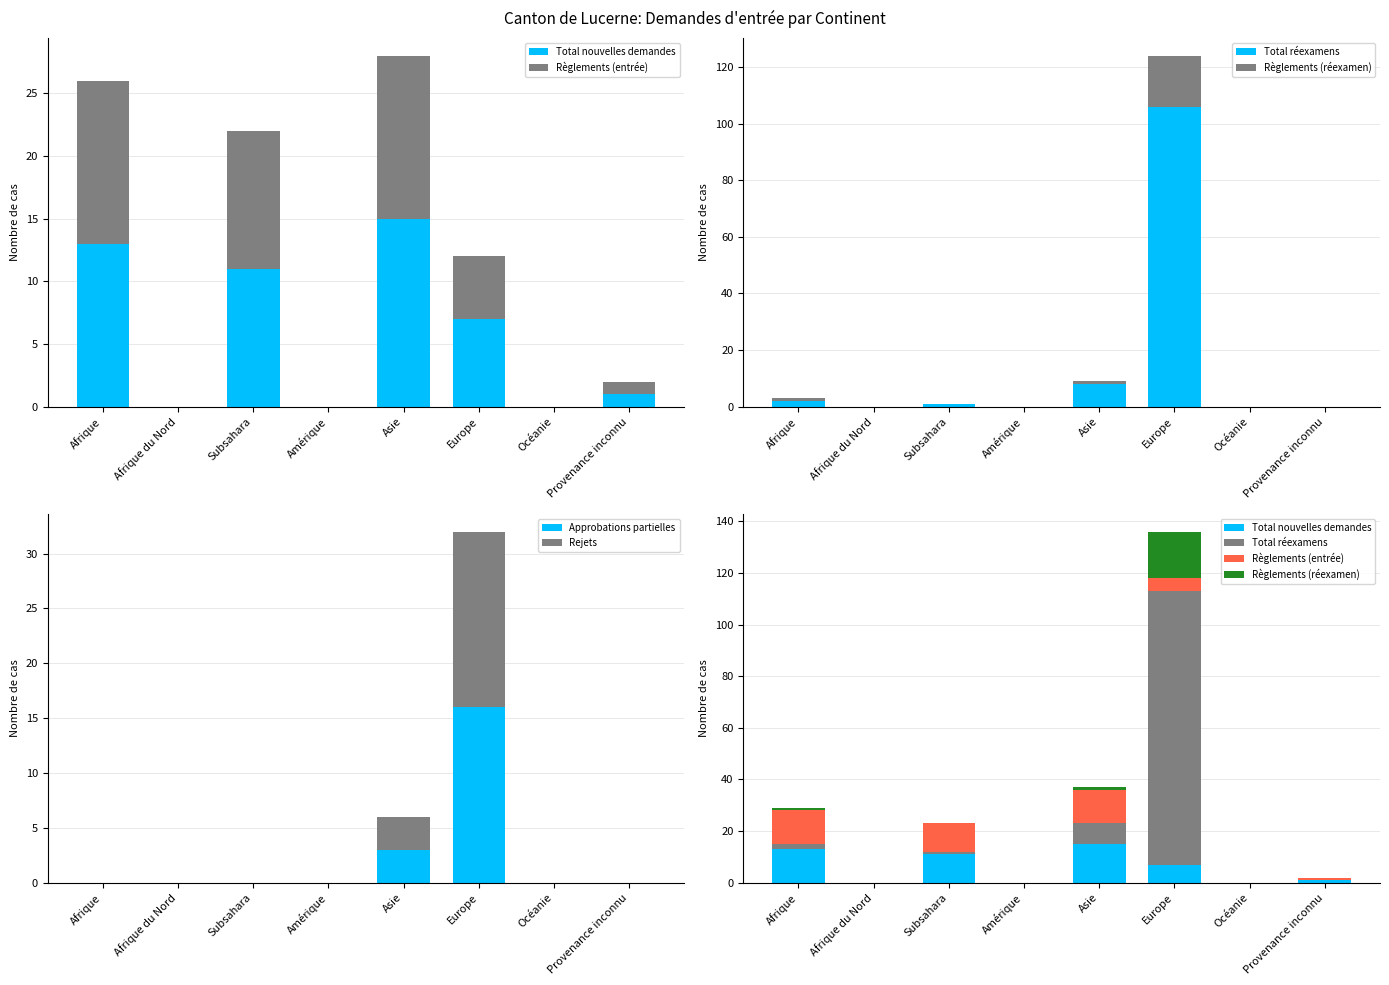

At which category does the chart reach its minimum across all series?

Afrique du Nord